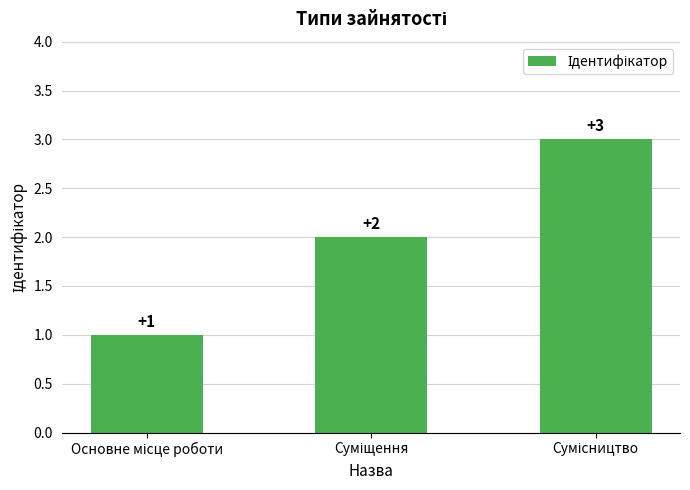

How many values are between 1 and 3?

3